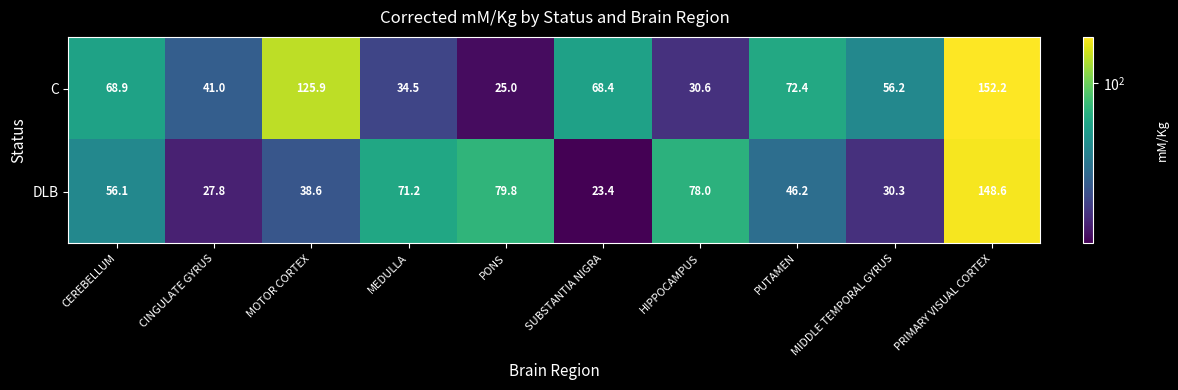

At which label does DLB first exceed 56?

CEREBELLUM